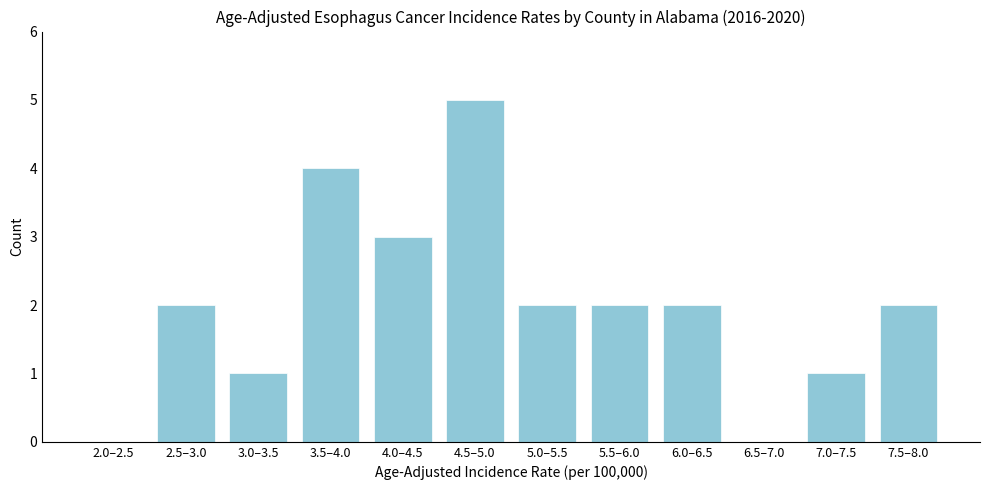

Reading left to right, transcribe all the data shown in this chart.

2.0–2.5=0	2.5–3.0=2	3.0–3.5=1	3.5–4.0=4	4.0–4.5=3	4.5–5.0=5	5.0–5.5=2	5.5–6.0=2	6.0–6.5=2	6.5–7.0=0	7.0–7.5=1	7.5–8.0=2